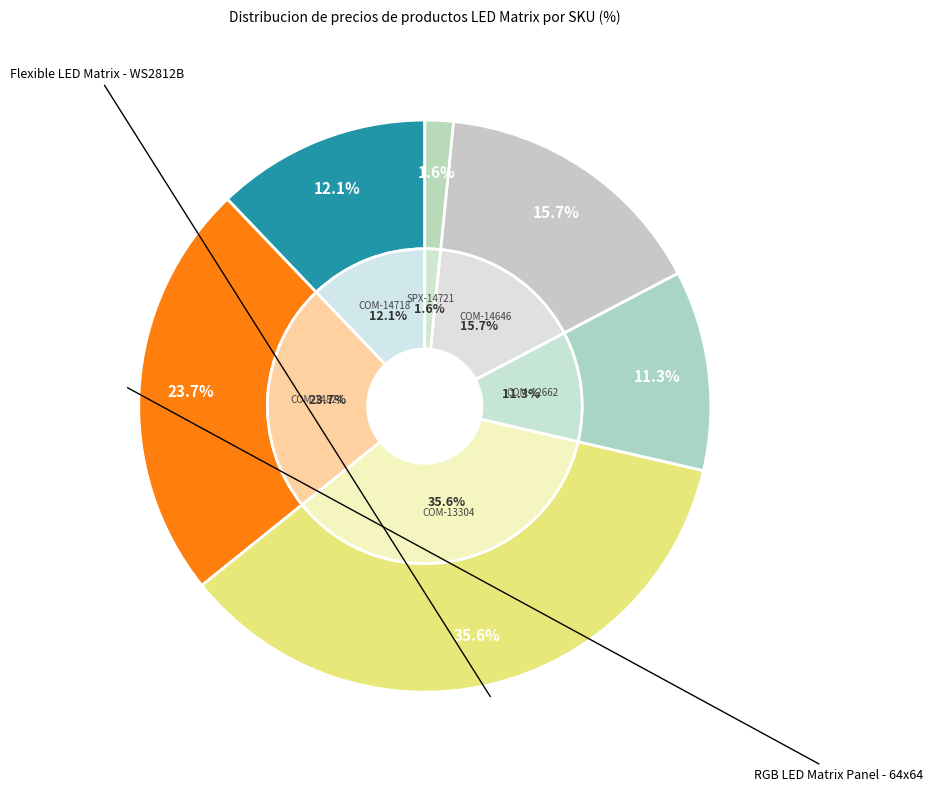

To the nearest percent, what is the difference between the RGB Panel Shield and NeoPixel NeoMatrix 8x8 slice percentages?

10%